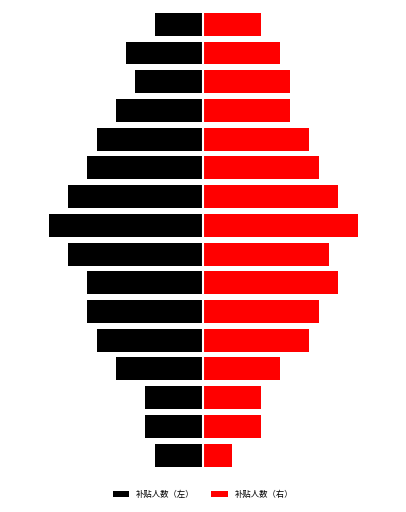

Does the chart contain any negative values?

Yes